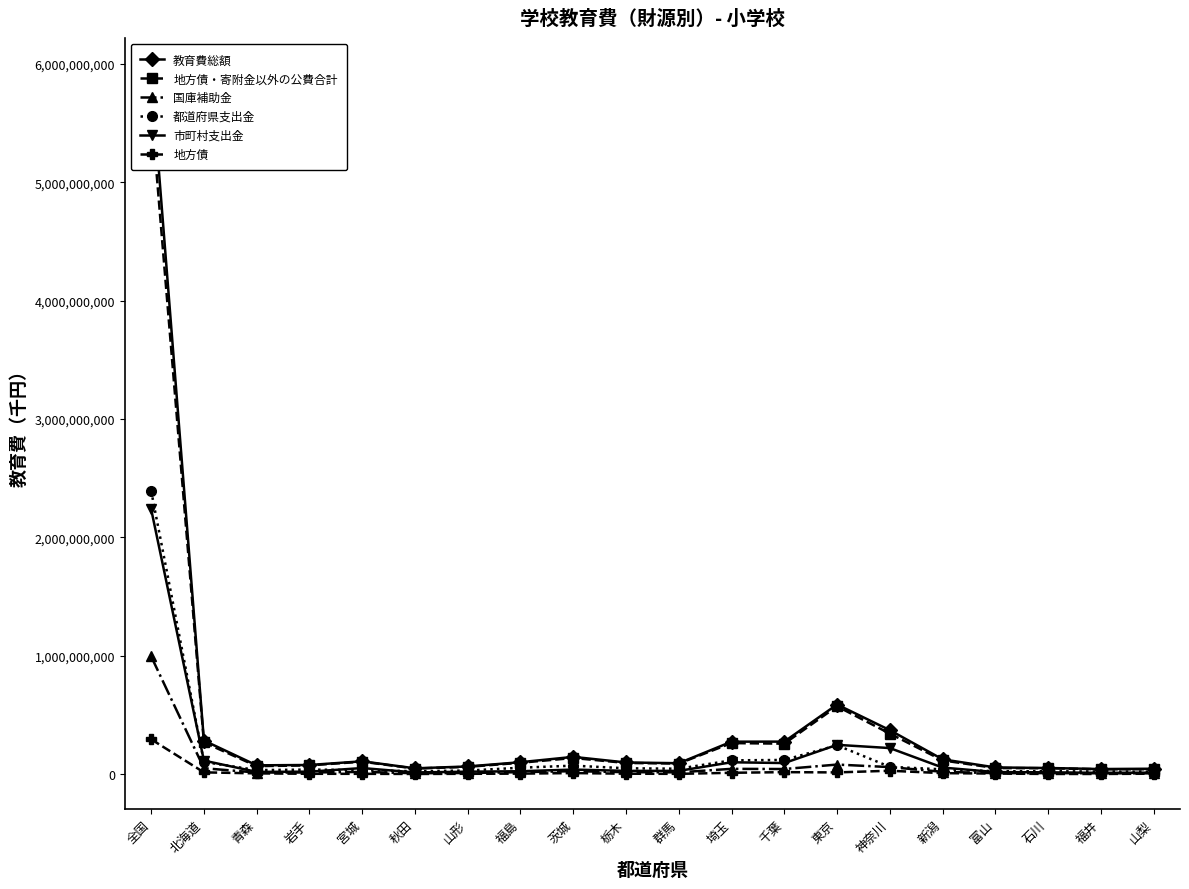

The value of 地方債 at 富山 is 5196800. True or false?

True